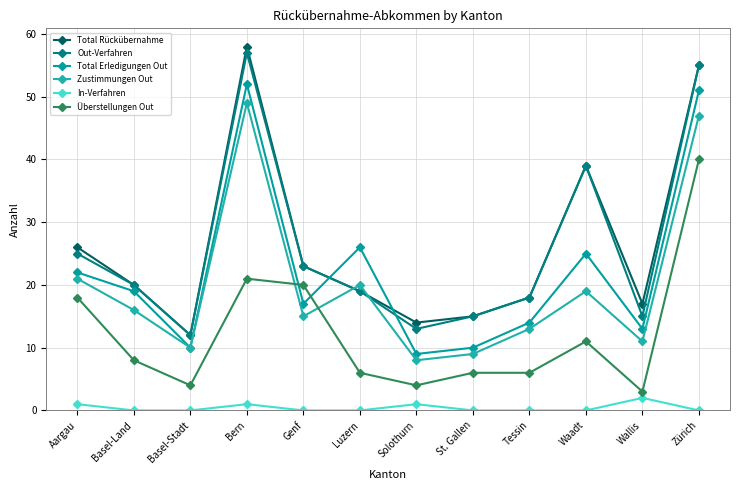

Which series has the largest total across all categories?

Total Rückübernahme